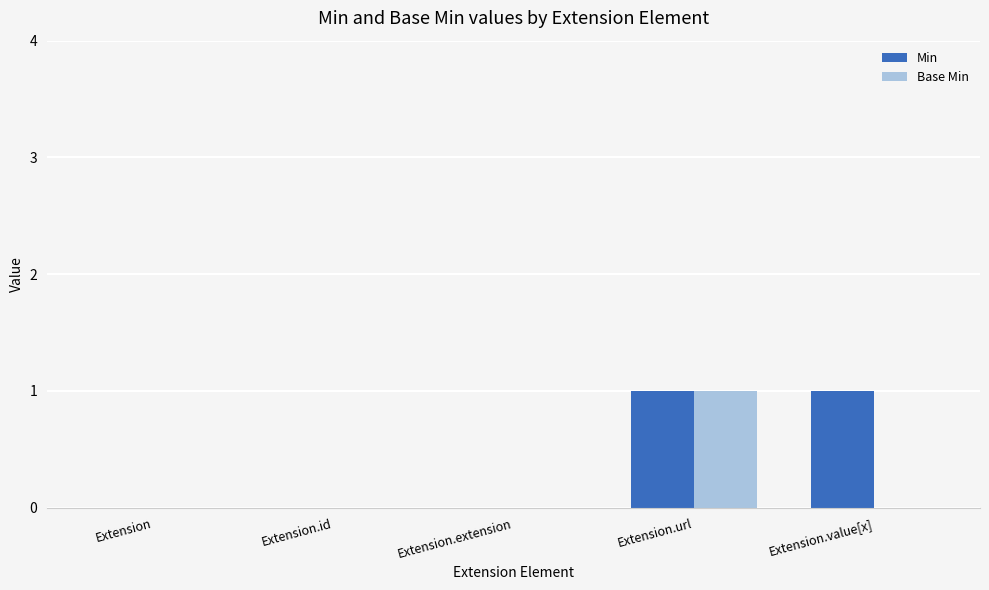

Which series has the largest total across all categories?

Min